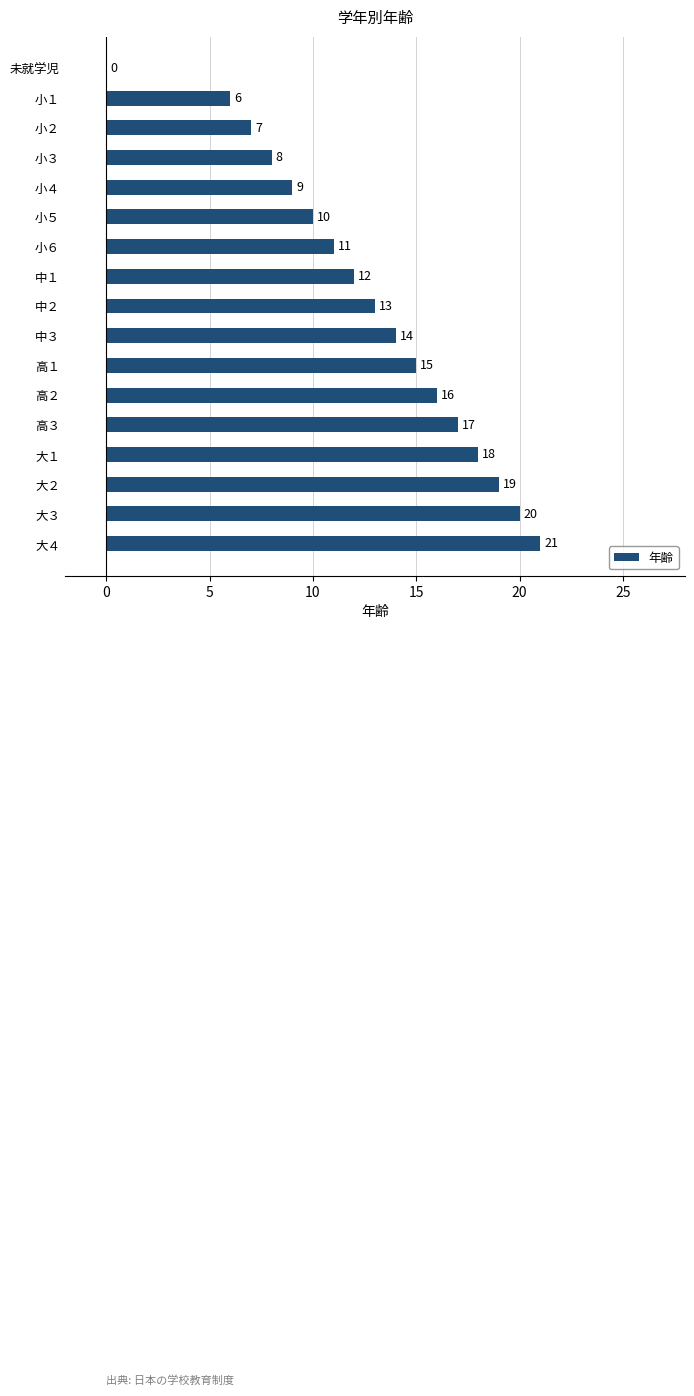

What is the ratio of the value at 小３ to the value at 大２?

0.4